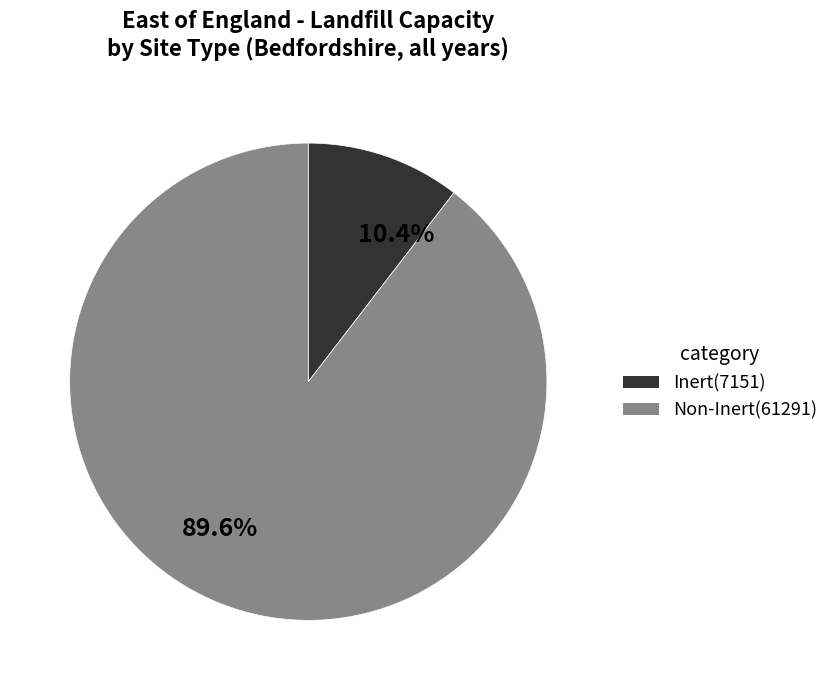

What is the majority slice?

89.6%